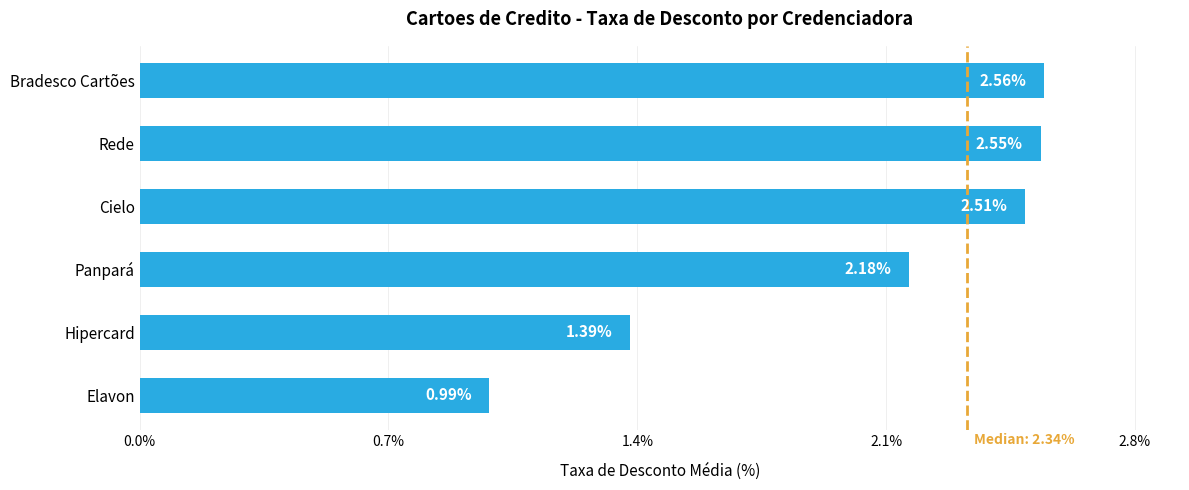

What is the difference between the second highest and second lowest values?

1.2